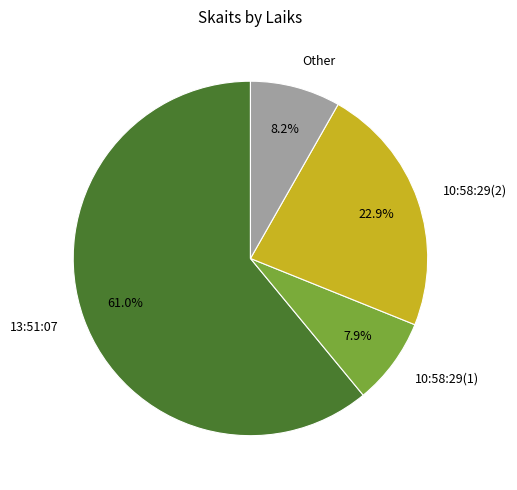

What is the majority slice?

13:51:07